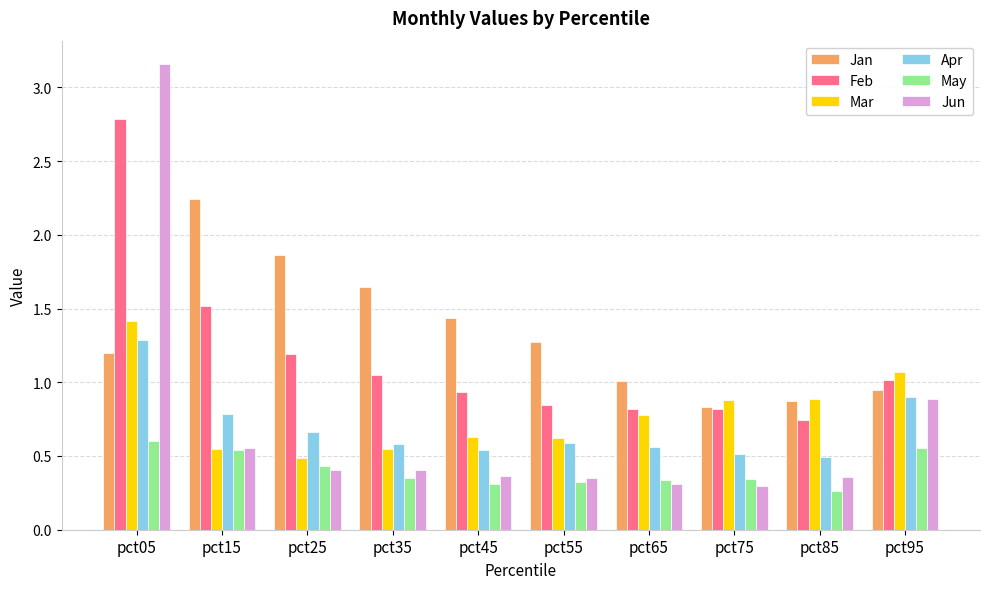

What is the highest value of the Apr series?

1.3